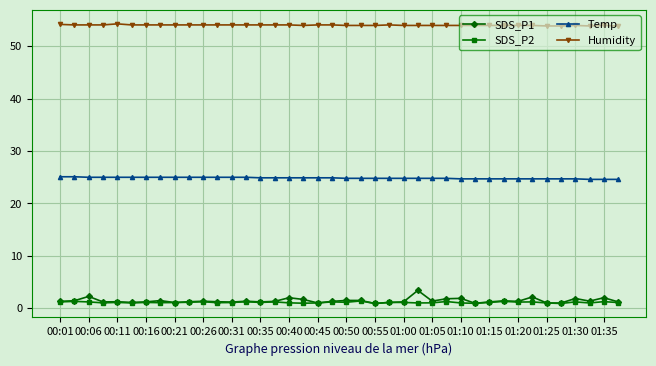

At how many categories does at least one series exceed 49?

40